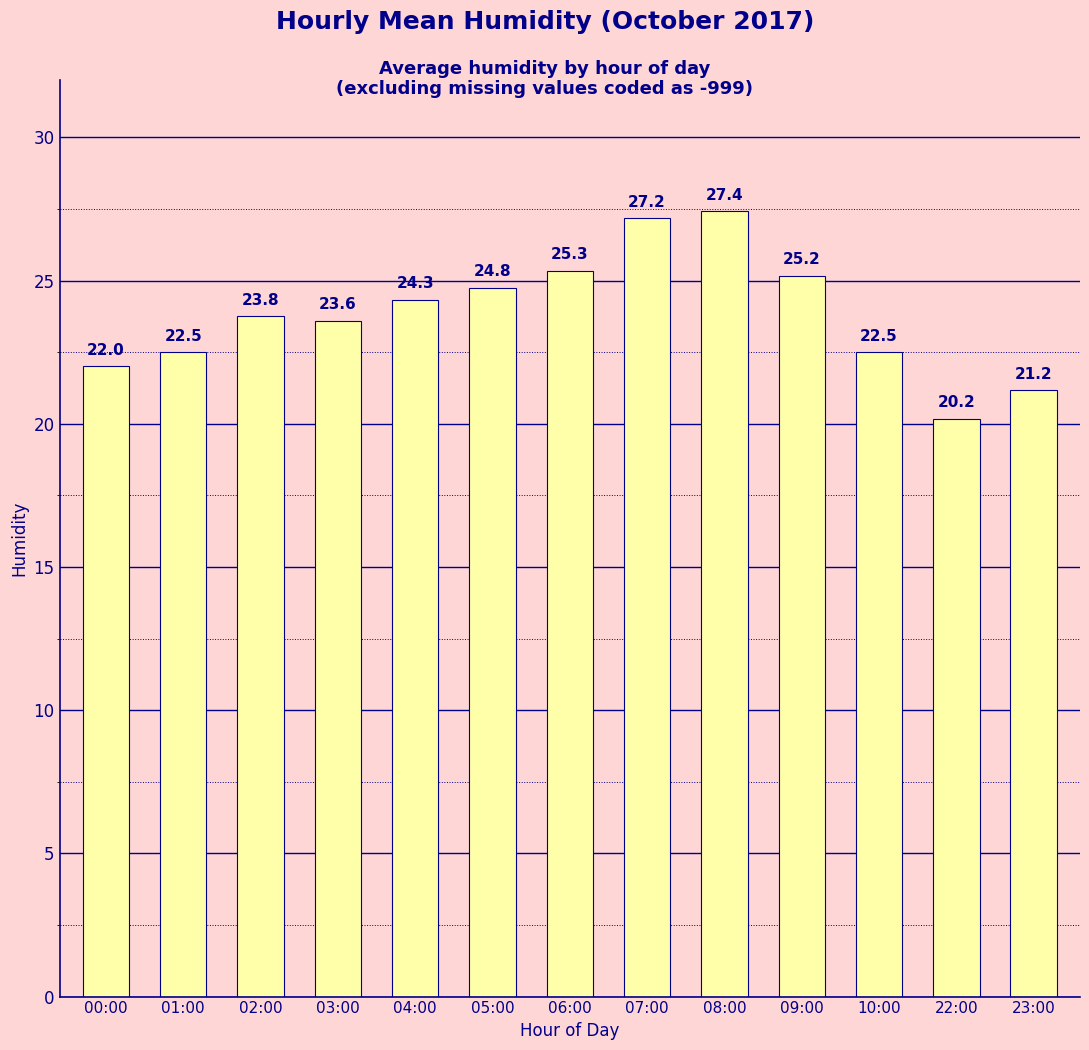

Which category has the highest value across all series?

08:00